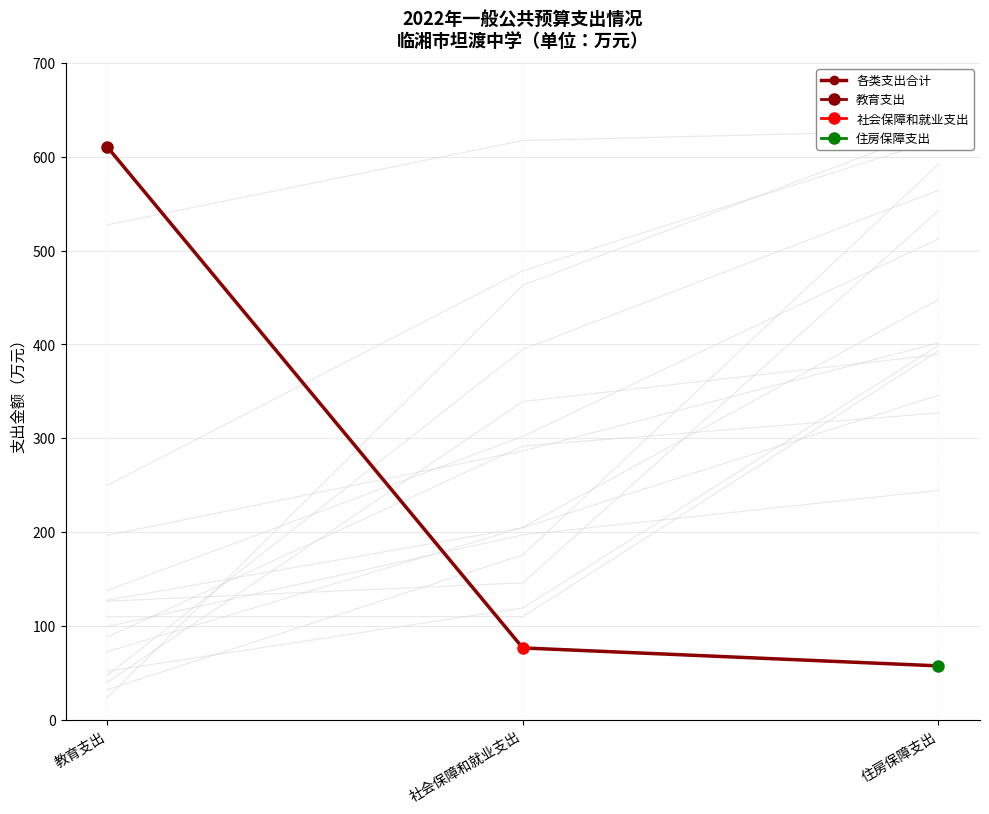

Reading right to left, list all the values displayed in this chart.

住房保障支出=57.4	社会保障和就业支出=76.5	教育支出=610.7